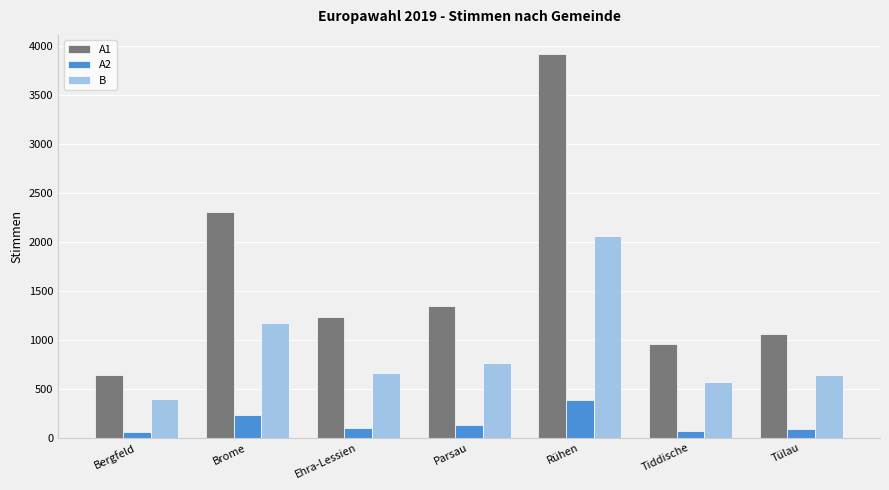

What is the spread (max minus min) of values at Ehra-Lessien?

1139